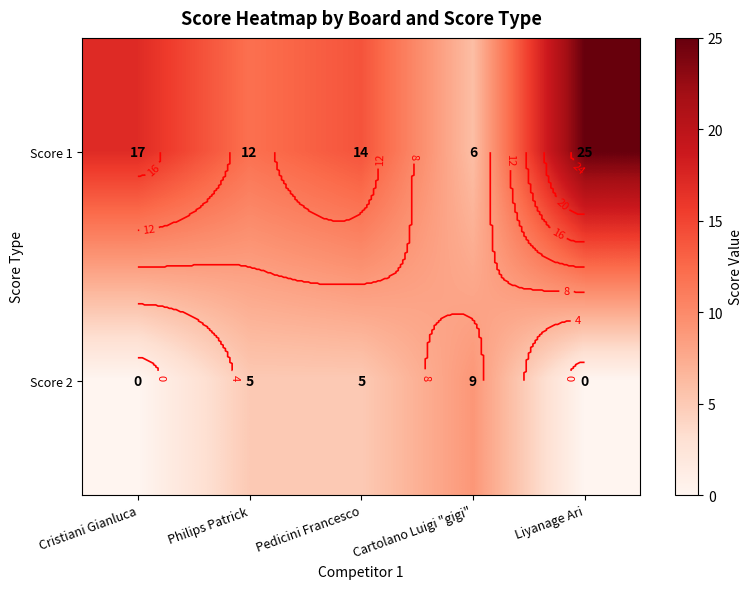

What is the sum of all Score 2 values?

19